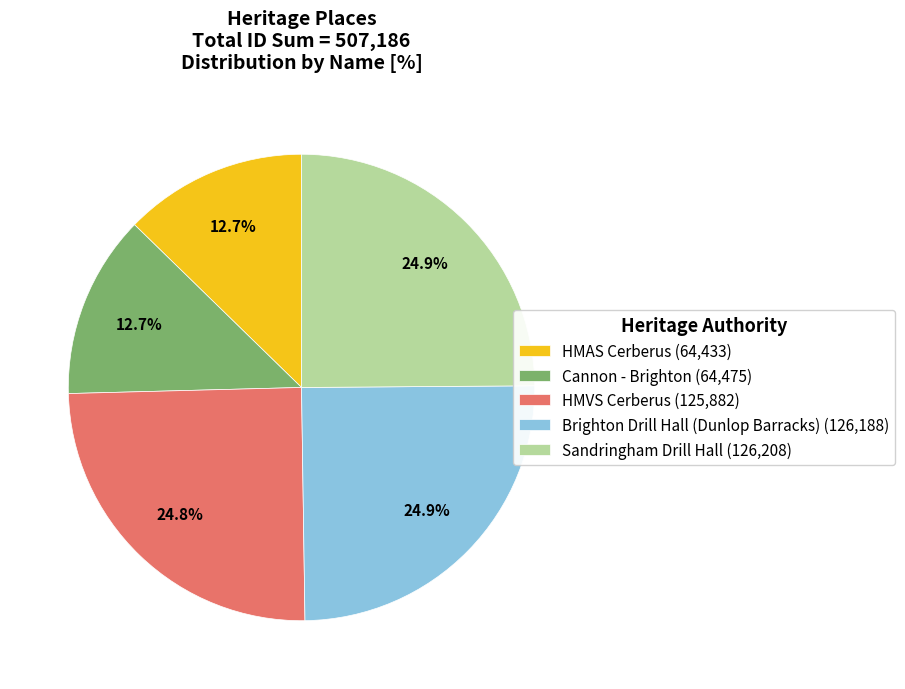

Count the number of slices in the pie.

5